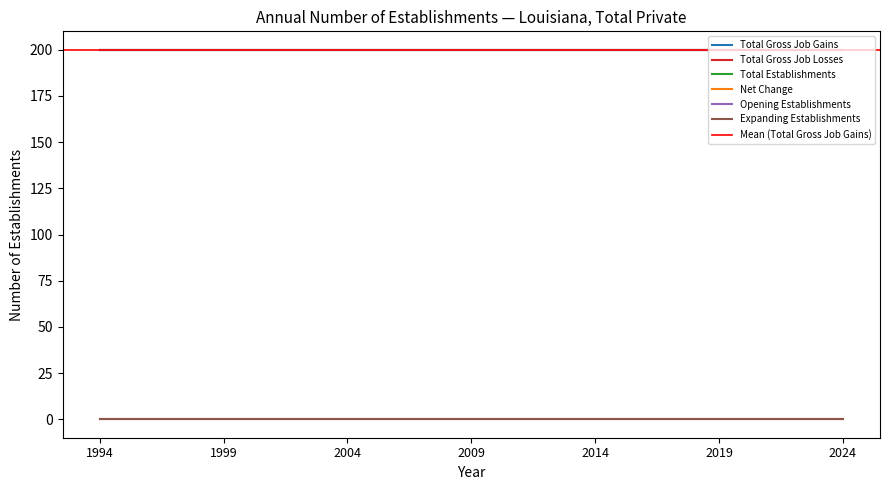

Count the number of categories in the chart.

31